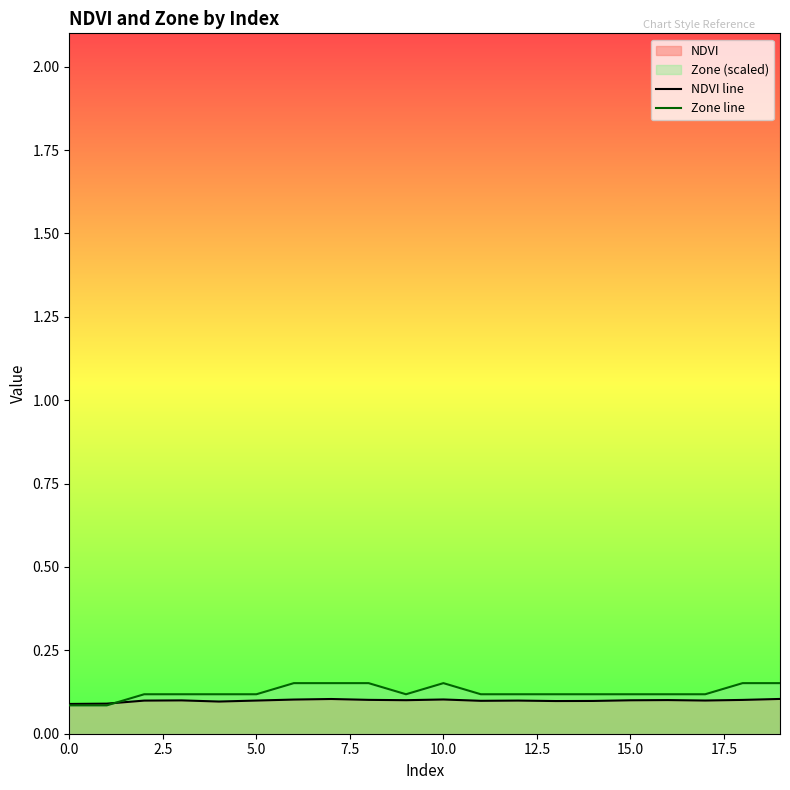

Which has a higher value, 15 or 11?

15